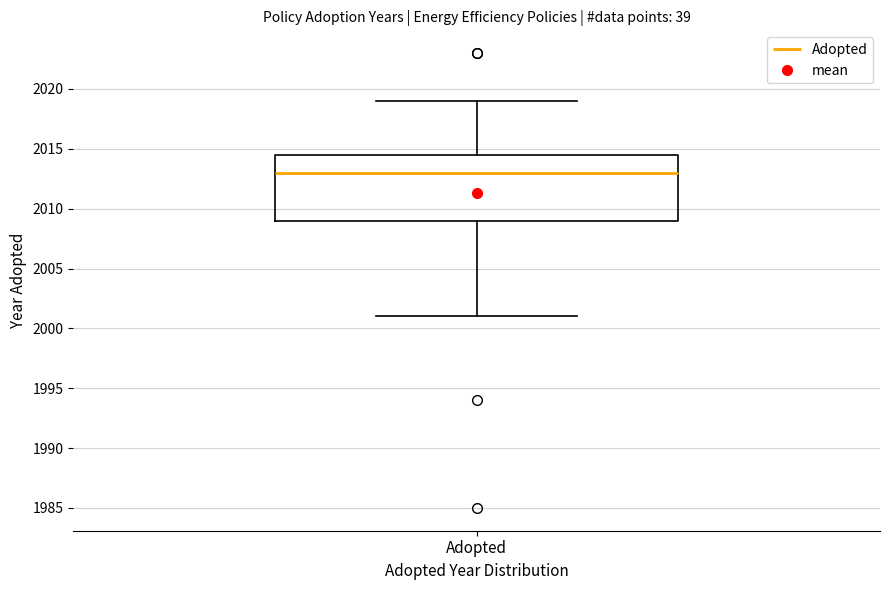

Where is the lower edge of the box for Adopted on the y-axis? The values are not printed on the chart, so give them approximately, as read against the axis.

2009.0